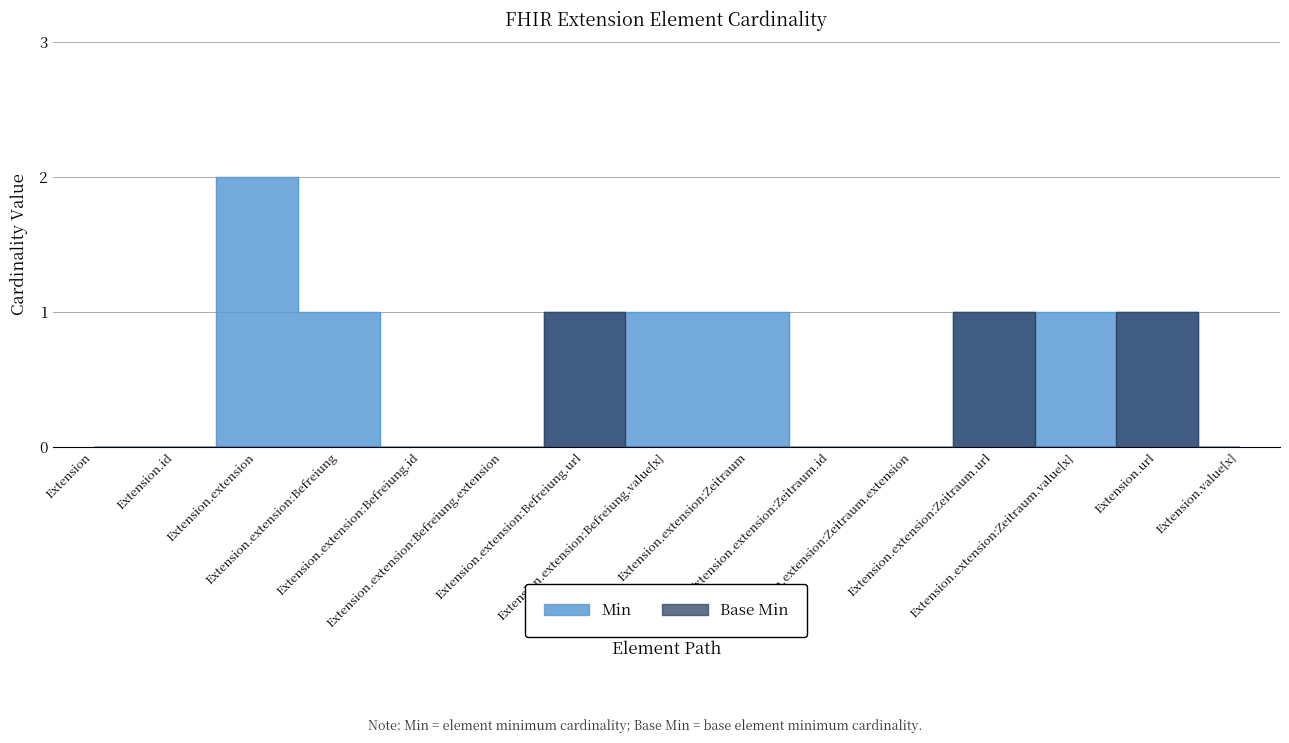

Where is Min nearest to the value 1?

Extension.extension:Befreiung